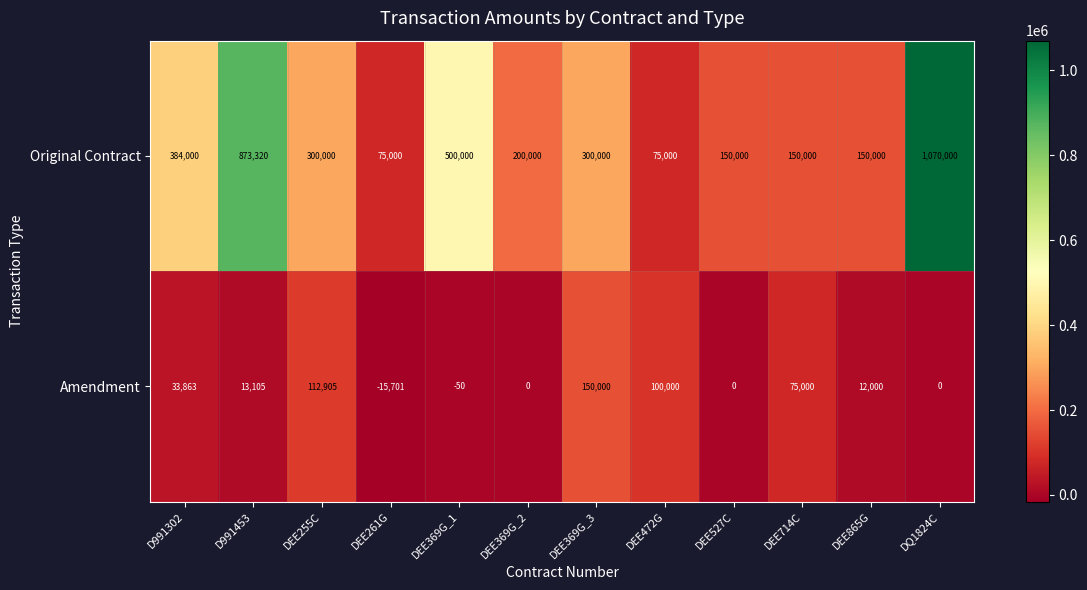

Rank the series by their average value, from lowest to highest.

Amendment, Original Contract